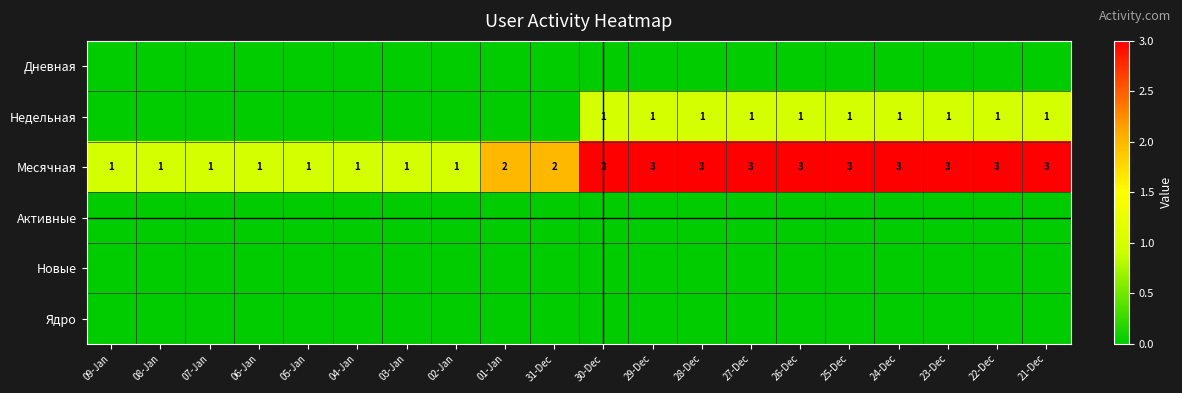

The value of Недельная at 24-Dec is 1. True or false?

True